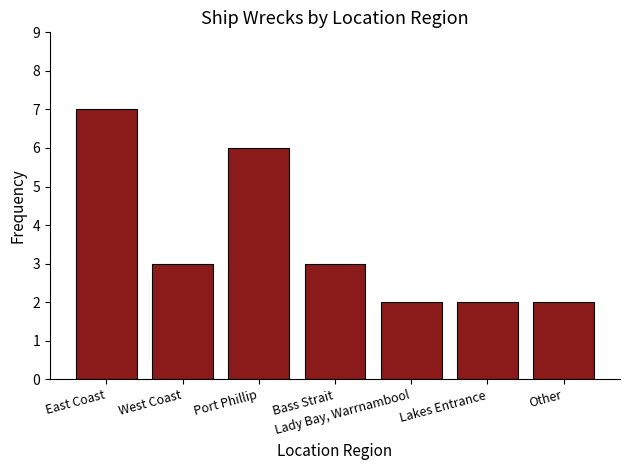

How many values are between 2 and 6?

6